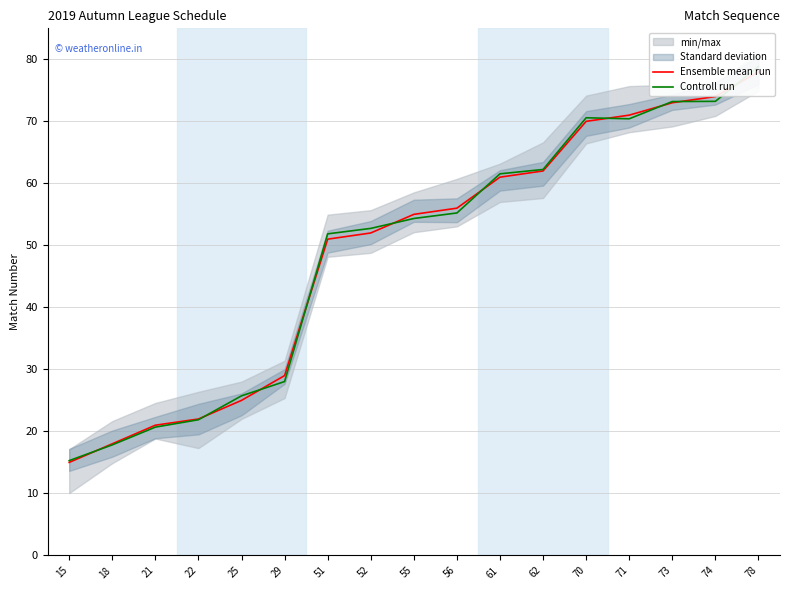

How many values in the Ensemble mean run series exceed 55?

8